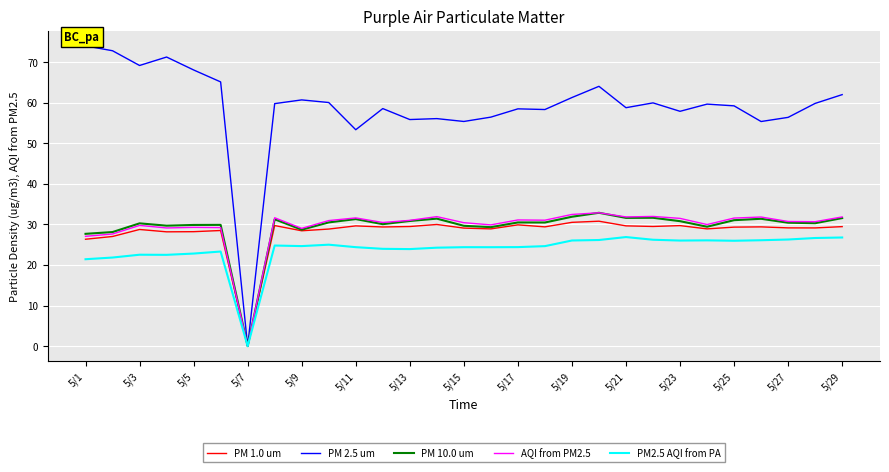

Which series has the largest range (max minus min)?

PM 2.5 um